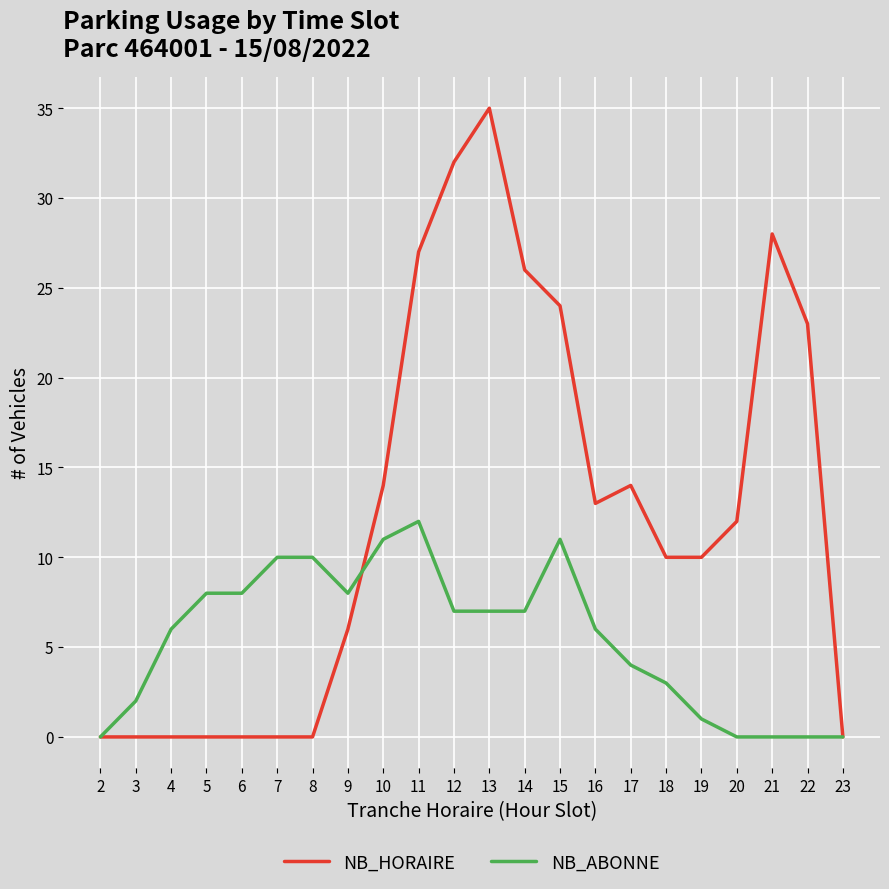

At 8, list the series in order from largest to smallest.

NB_ABONNE, NB_HORAIRE